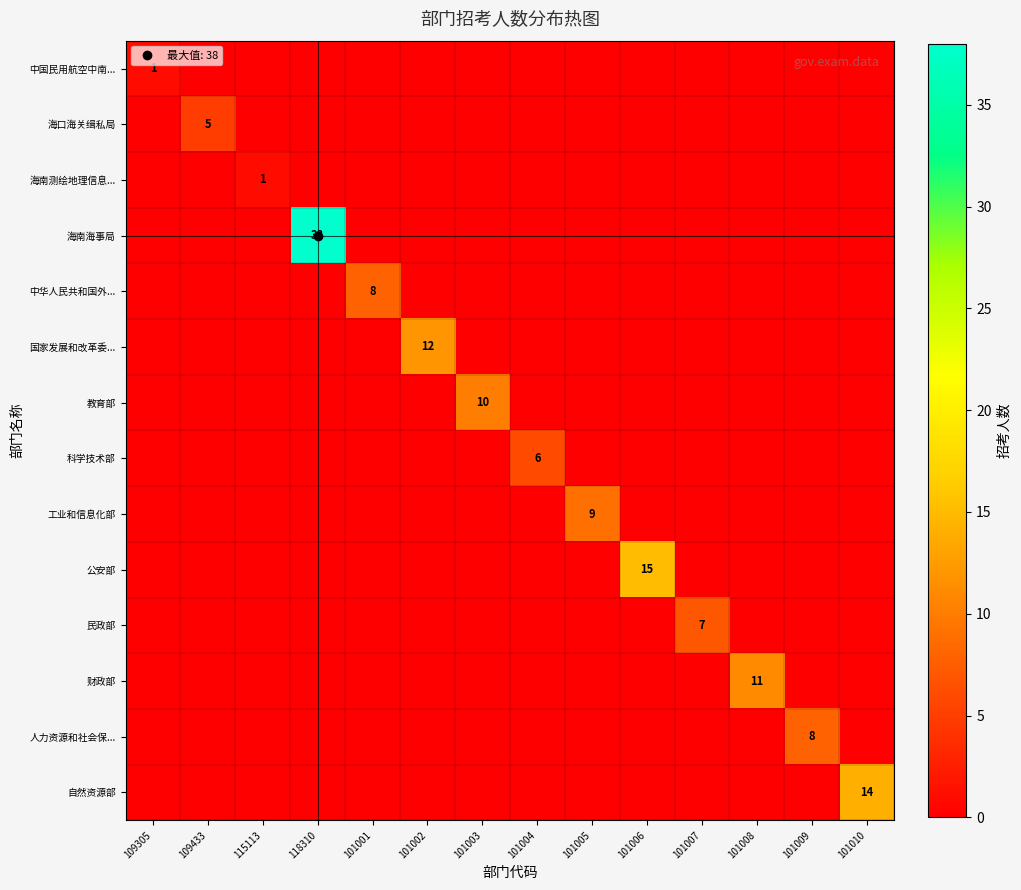

Between 101004 and 101010, which series saw the biggest shift?

自然资源部